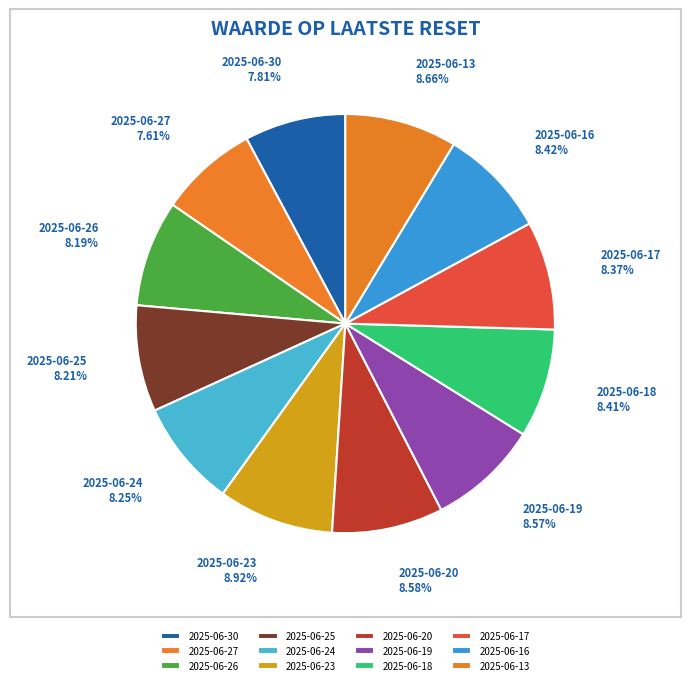

True or false: 2025-06-16 accounts for 1% of the total.

False